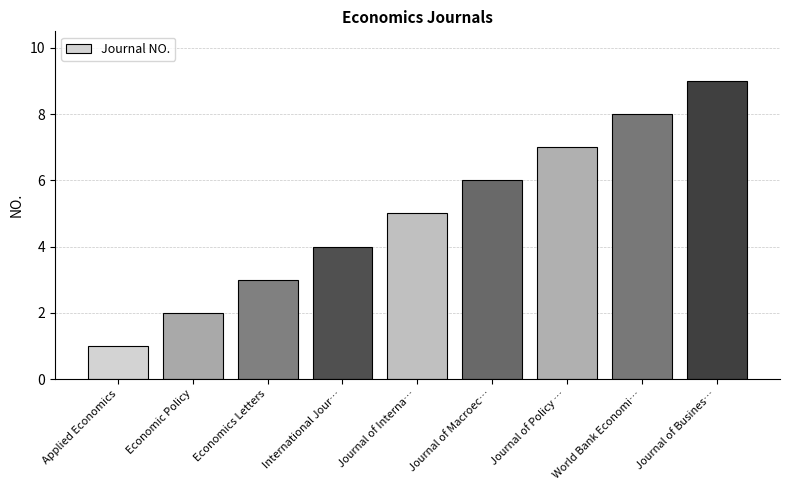

The value at Journal of Interna… is 5. True or false?

True